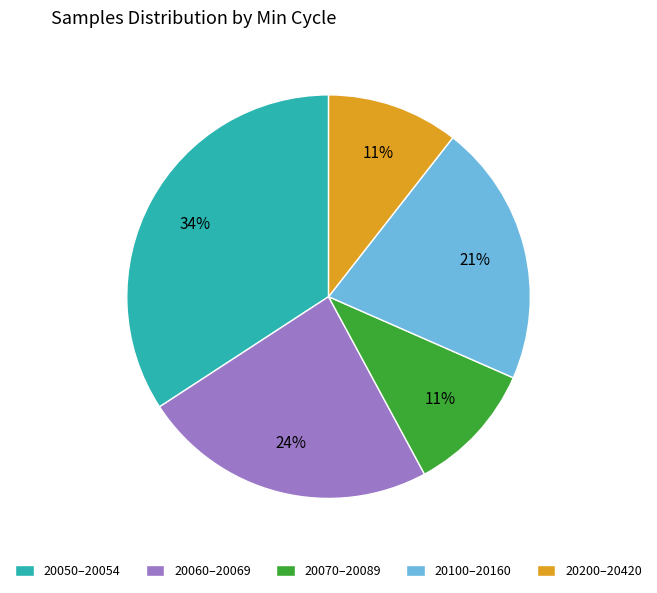

How many segments does this pie chart have?

5